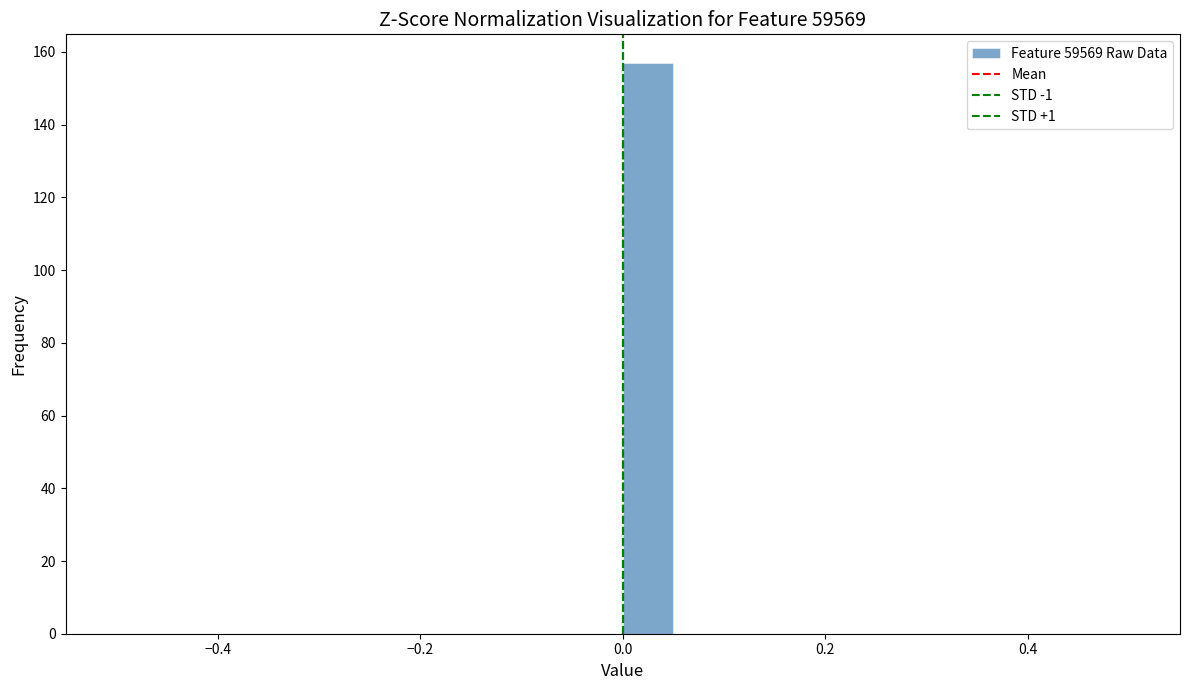

Around what value on the x-axis is the tallest bar? Give the approximate position of its centre, as read against the axis.

0.02